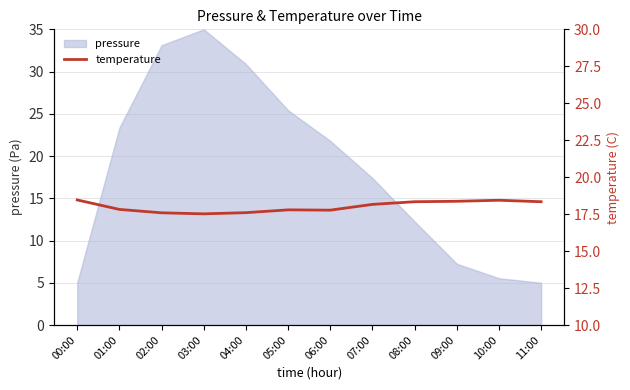

The value at 03:00 is 17.5. True or false?

True